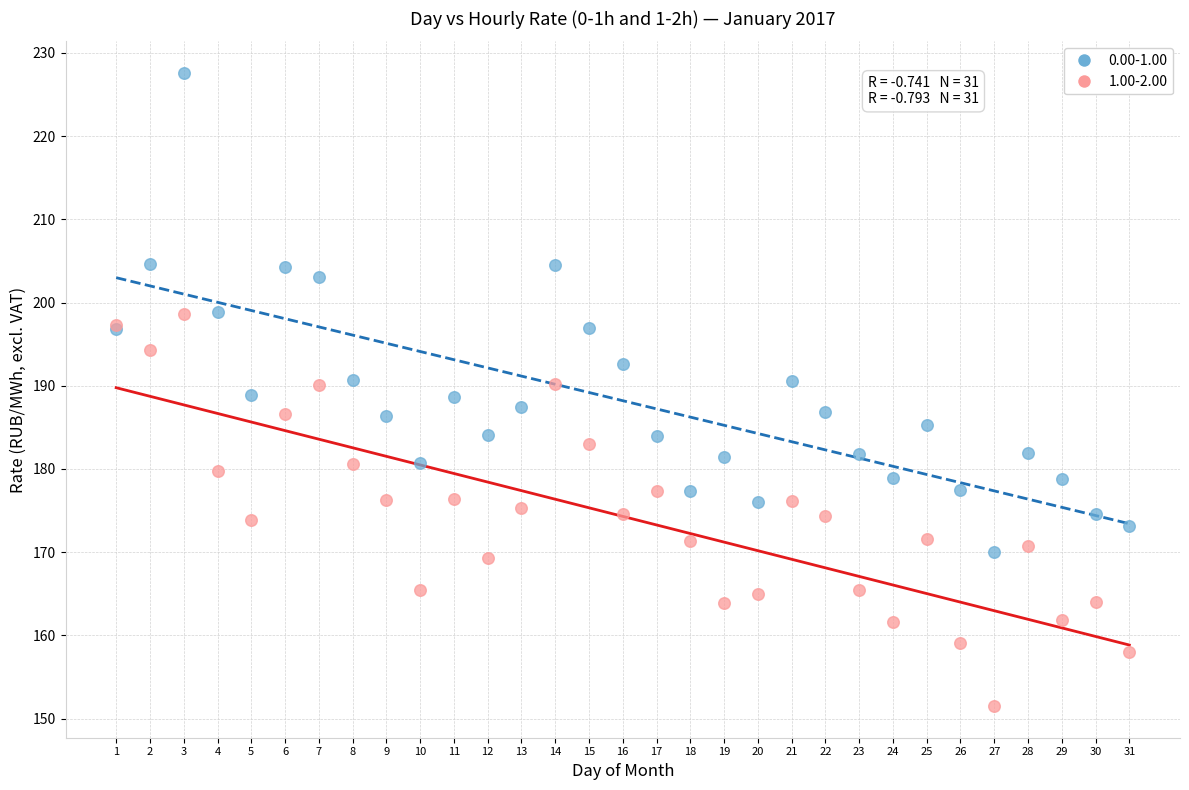

Which series contains the highest Y value?

0.00-1.00